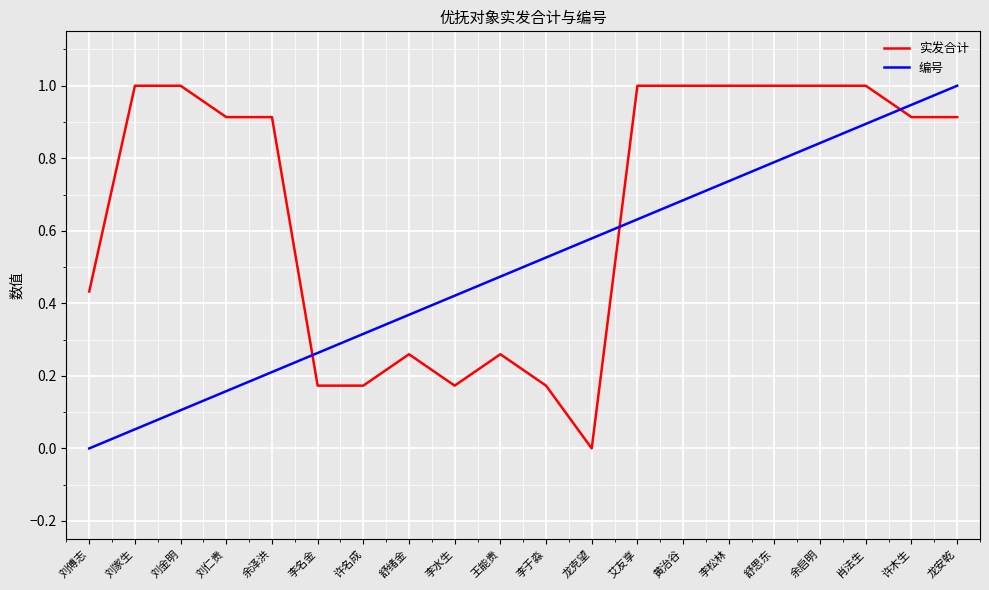

What is the greatest value displayed?

1.0